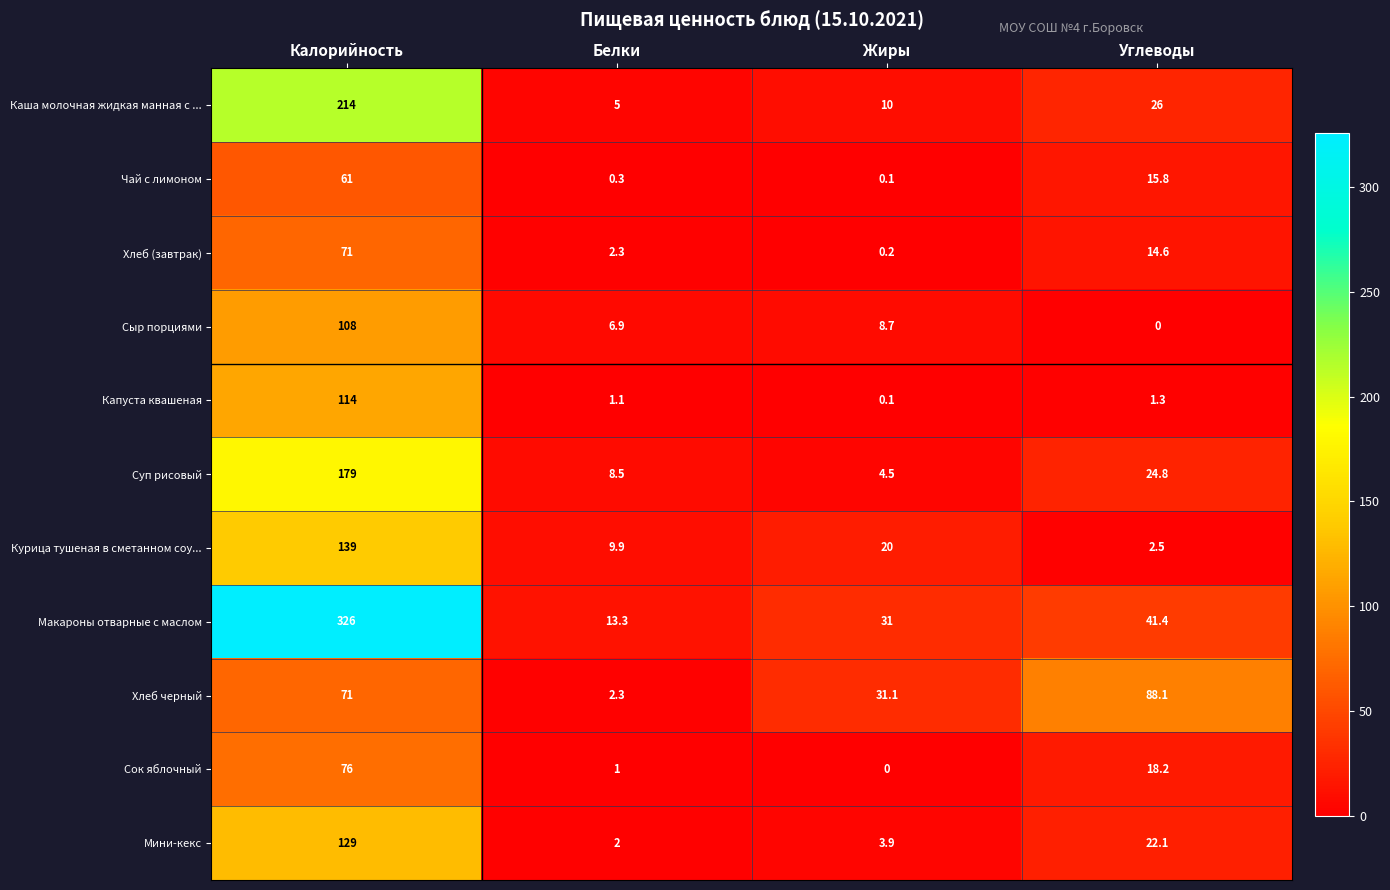

What is the sum of all Чай с лимоном values?

77.2